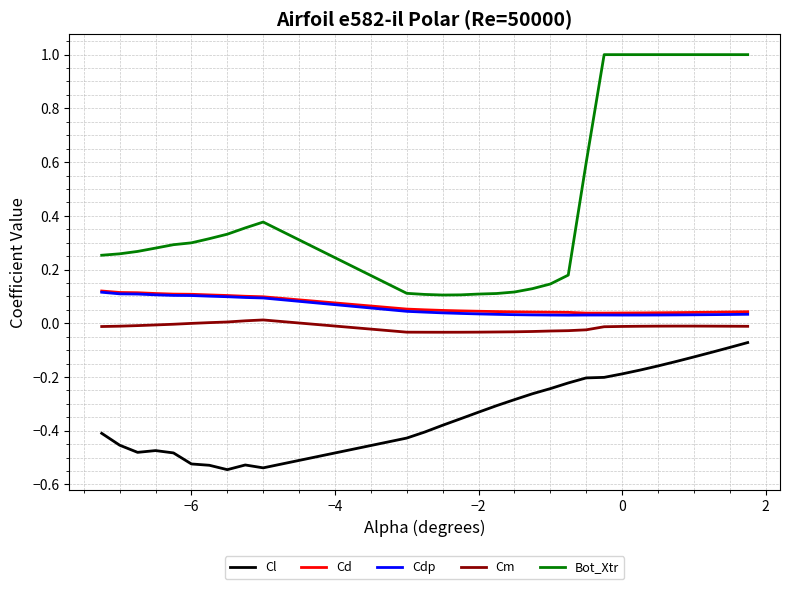

Which series has the widest spread of values?

Bot_Xtr